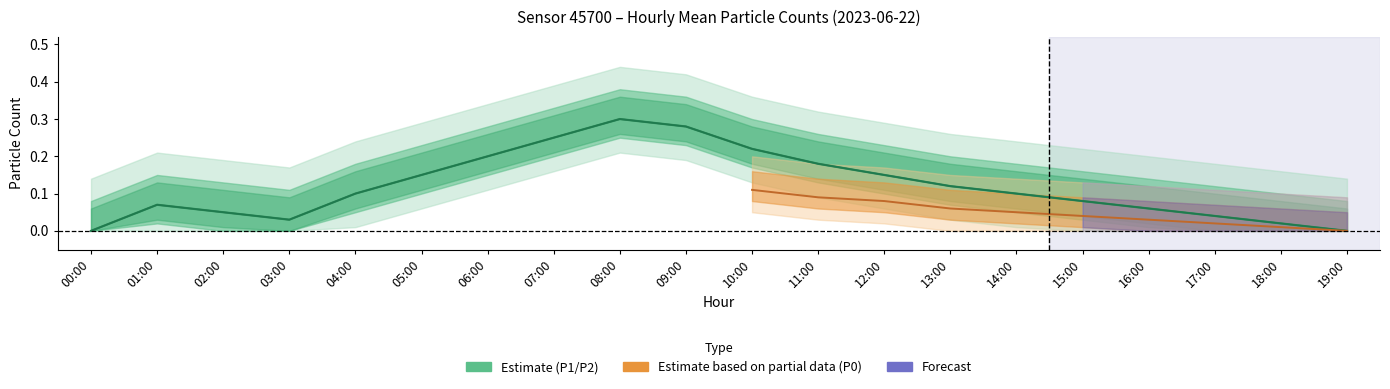

Is the value of P2 at 02:00 greater than the value of P1 at 13:00?

No